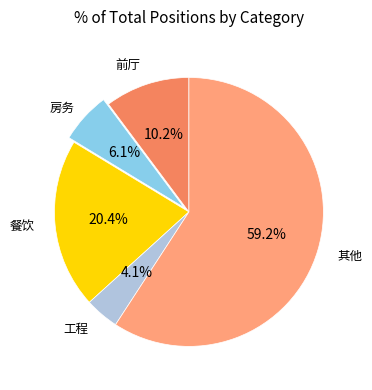

Is there any slice that represents more than half of the pie?

Yes